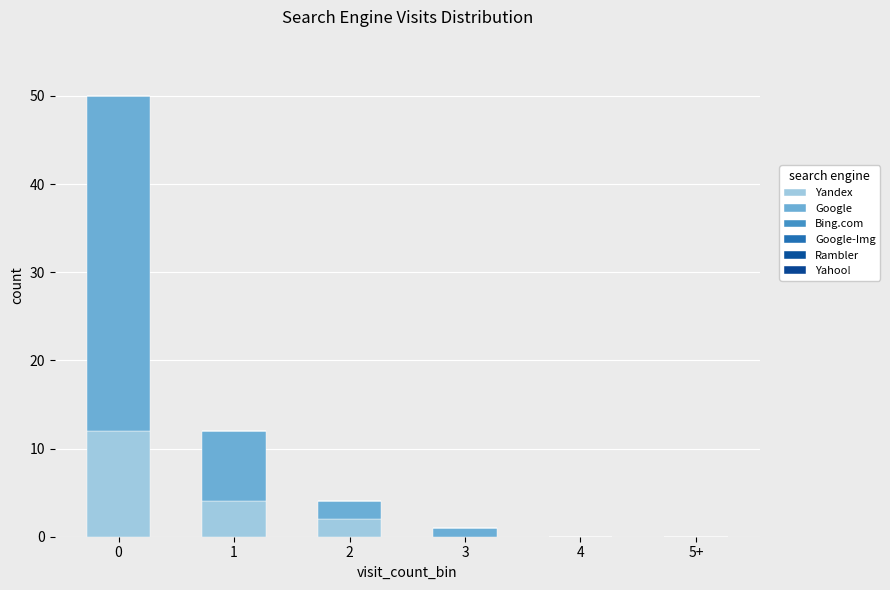

Which series has the largest total across all categories?

Google